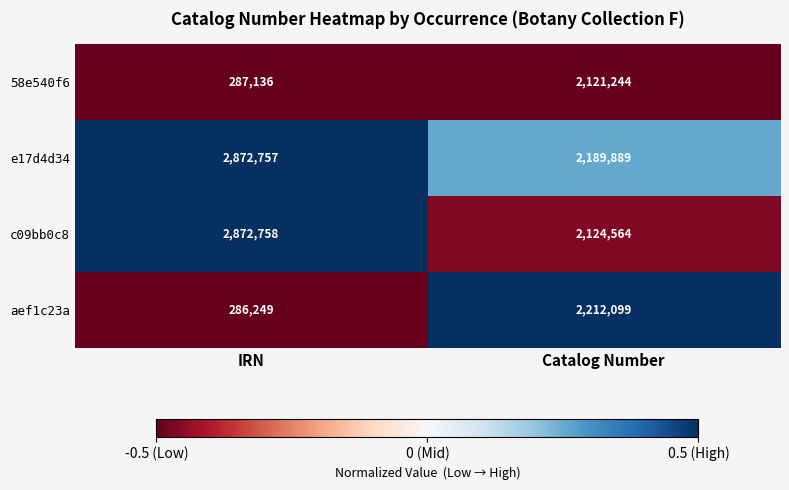

Is the value of 58e540f6 at Catalog Number greater than the value of c09bb0c8 at IRN?

No